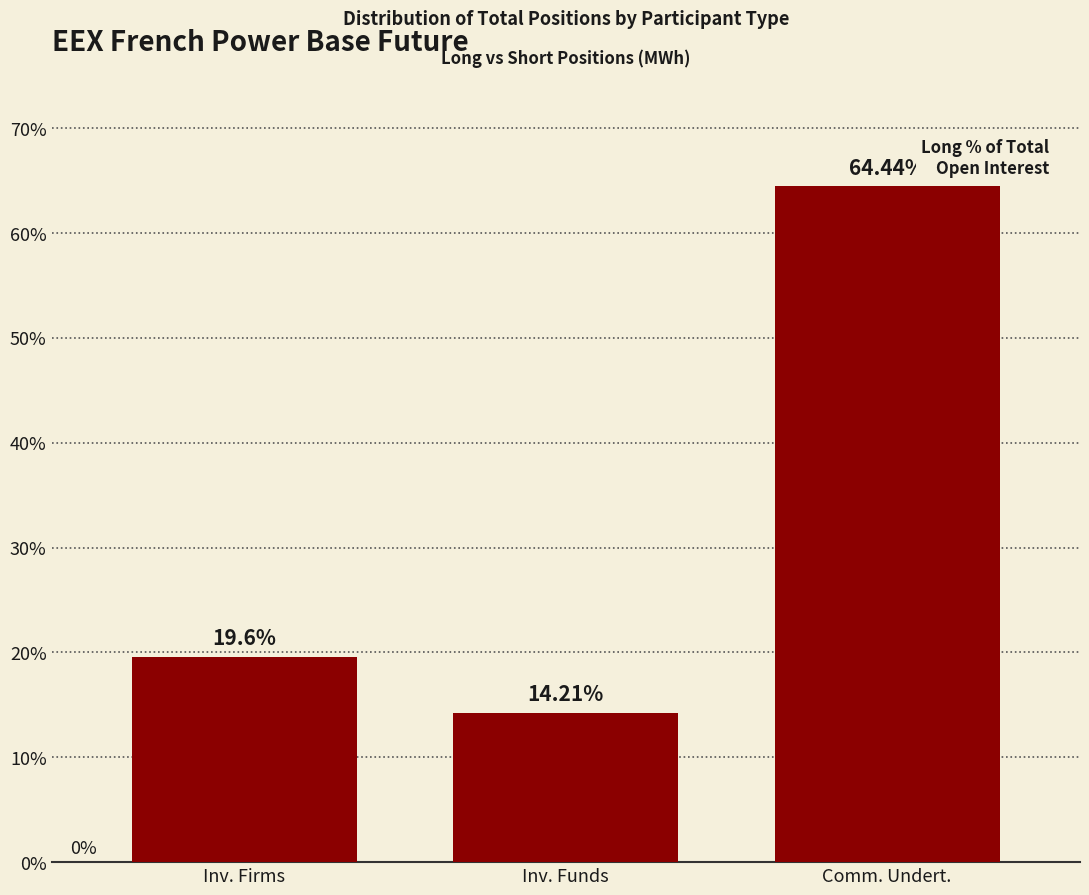

What is the difference between the values at Inv. Firms and Comm. Undert.?

44.8